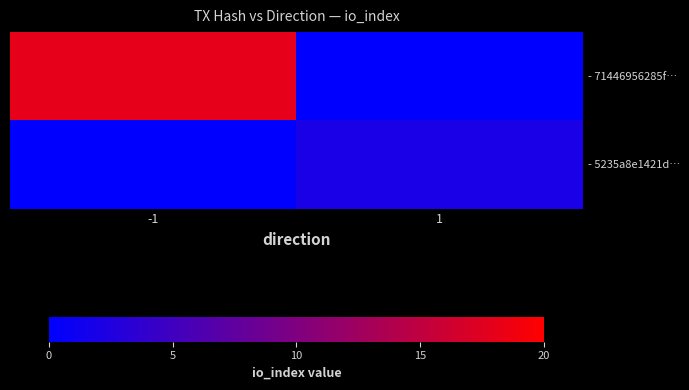

Rank the series by their average value, from lowest to highest.

- 5235a8e1421d…, - 71446956285f…